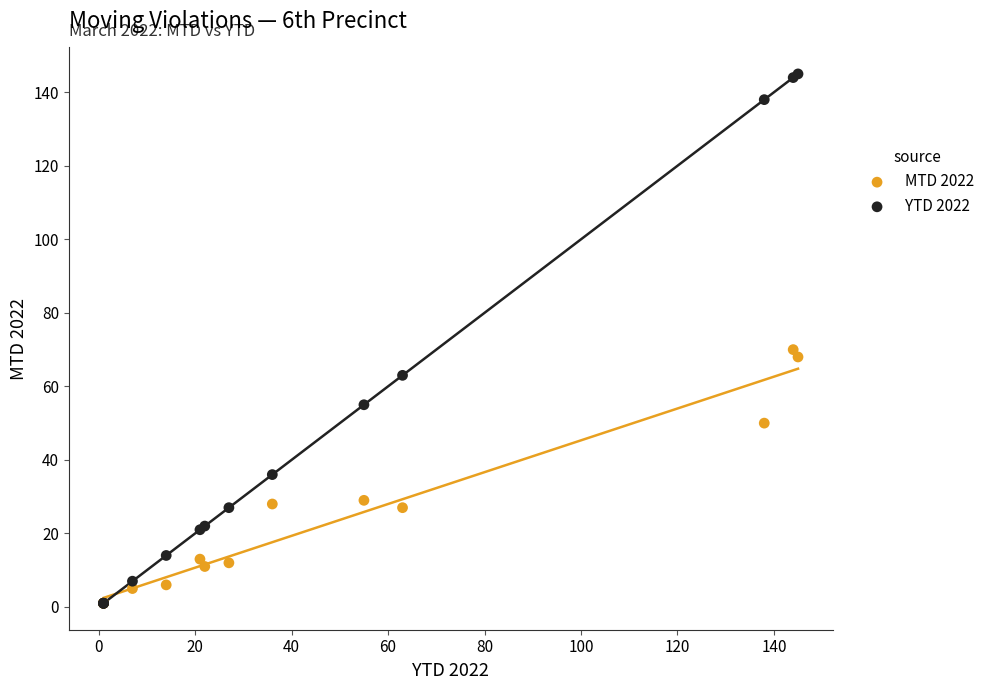

Which series has the widest spread of Y values?

YTD 2022